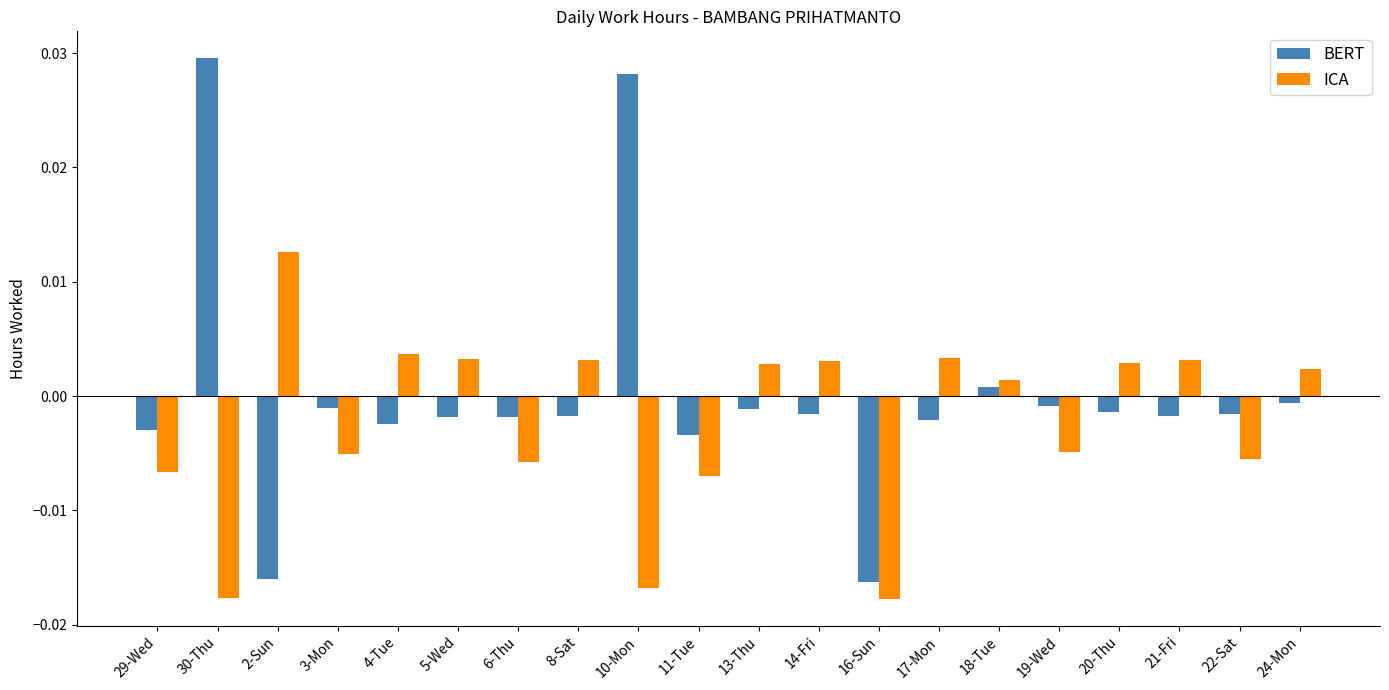

Which series has the largest range (max minus min)?

BERT